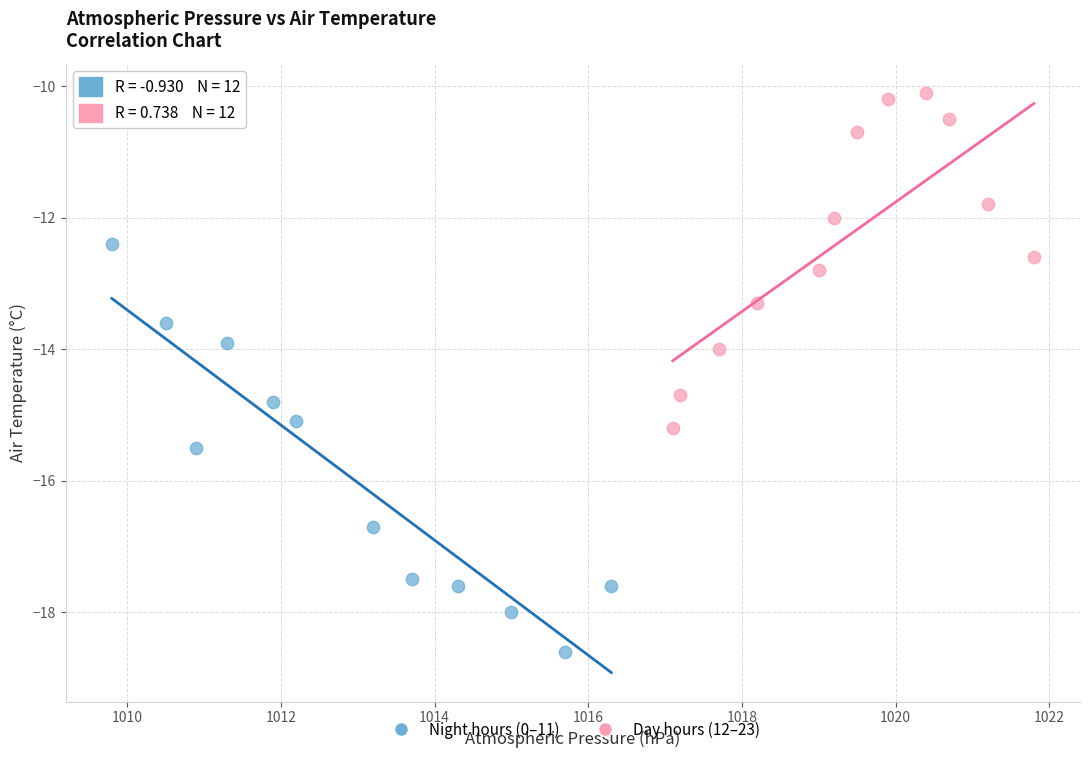

Which series reaches the minimum Y coordinate?

Night hours (0–11)